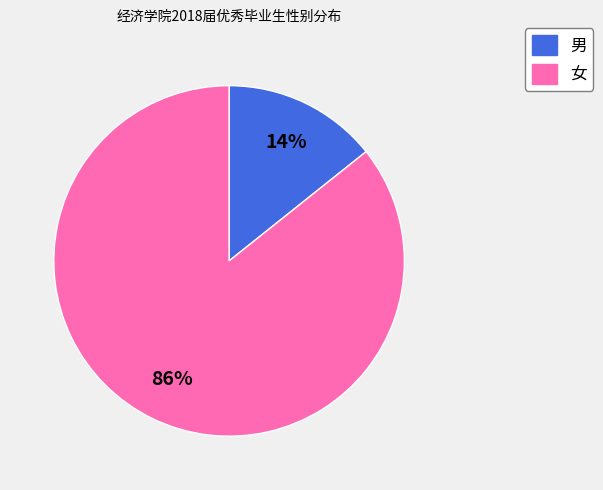

How many slices are in this pie chart?

2